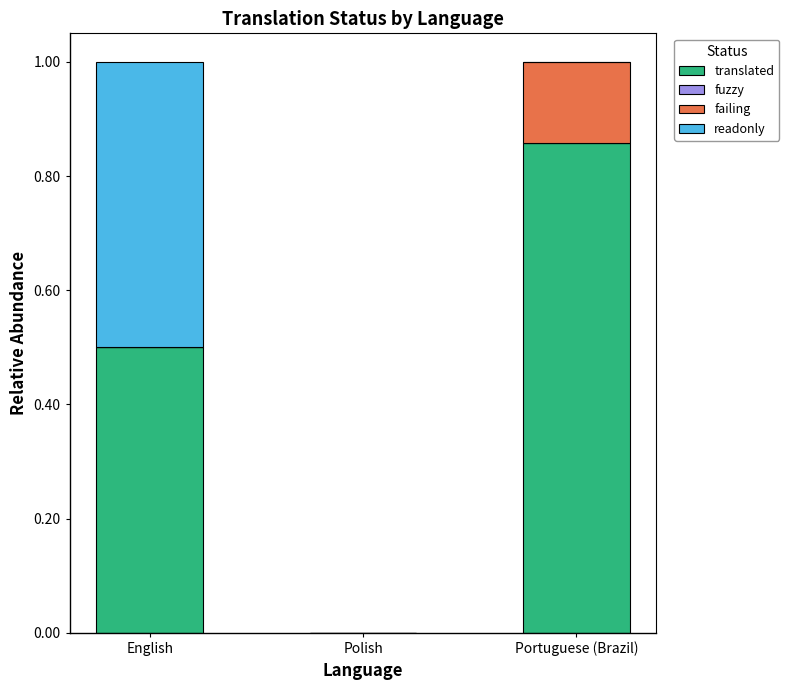

How many distinct data groups are displayed?

3